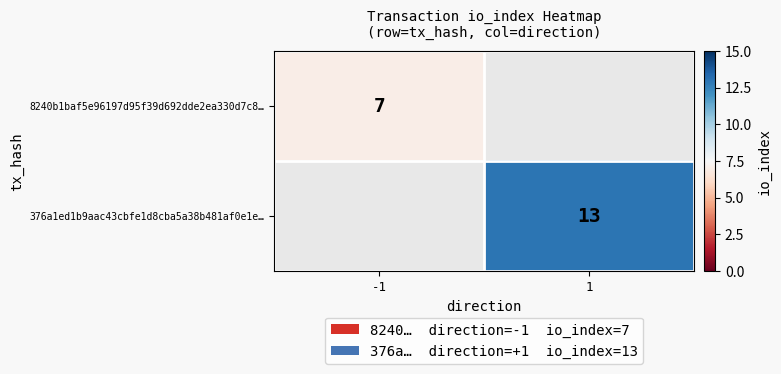

True or false: 376a1ed1b9aac43cbfe1d8cba5a38b481af0e1e… has a value of 17 at 1.

False